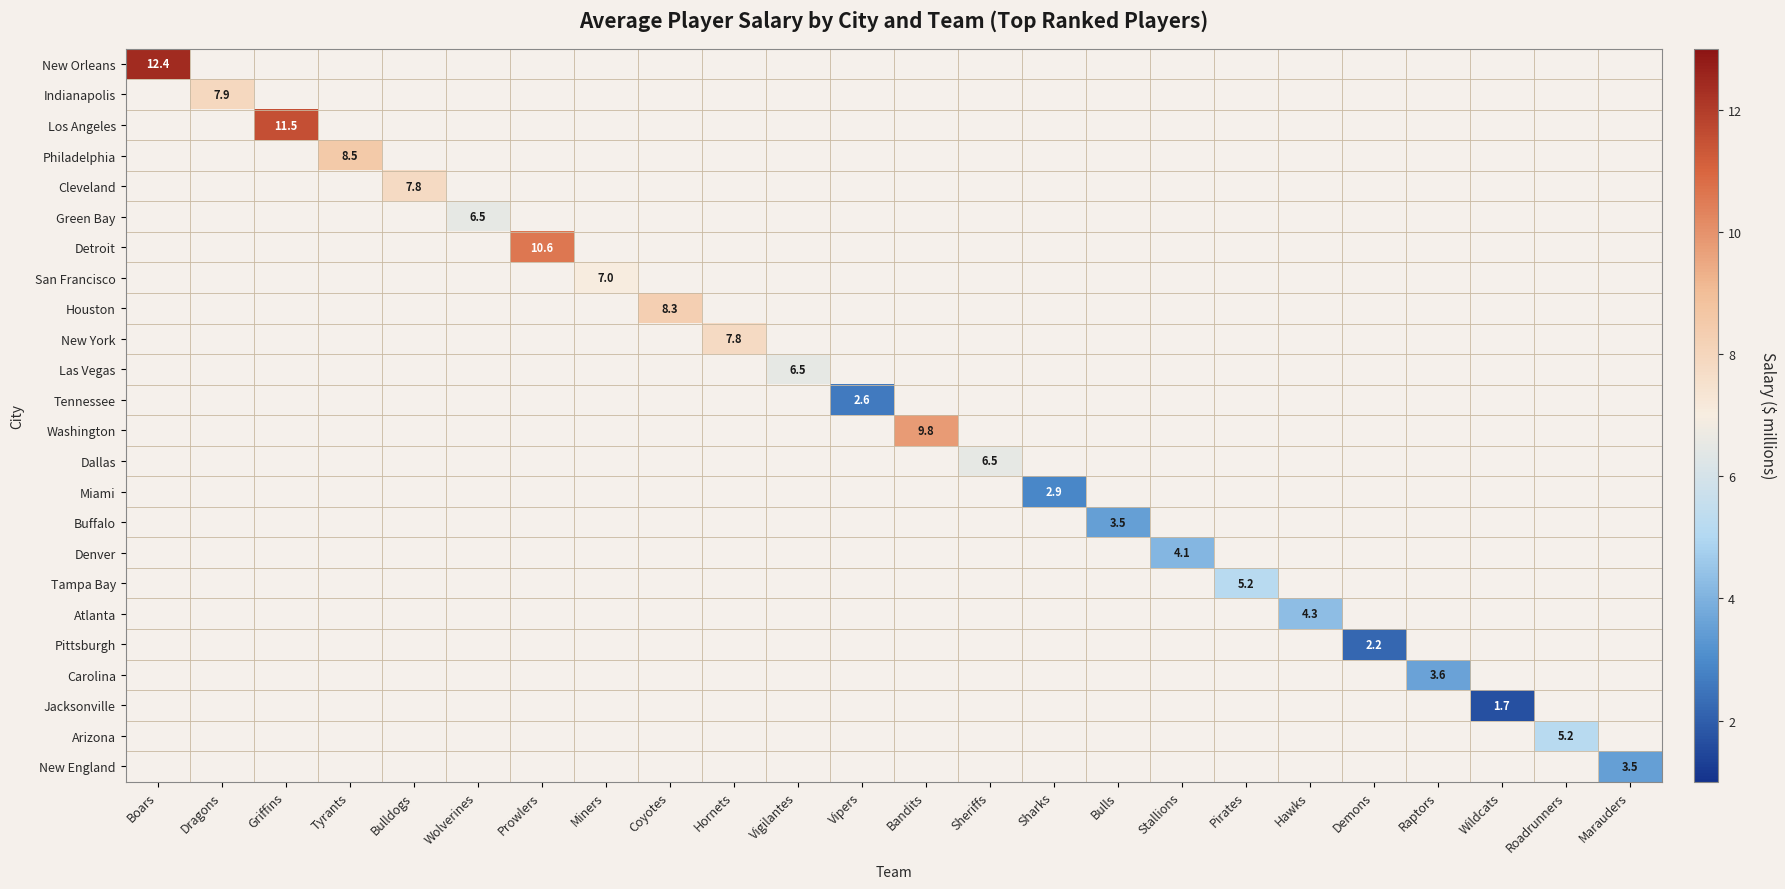

Rank the categories by Tennessee value from lowest to highest.

Boars, Dragons, Griffins, Tyrants, Bulldogs, Wolverines, Prowlers, Miners, Coyotes, Hornets, Vigilantes, Bandits, Sheriffs, Sharks, Bulls, Stallions, Pirates, Hawks, Demons, Raptors, Wildcats, Roadrunners, Marauders, Vipers